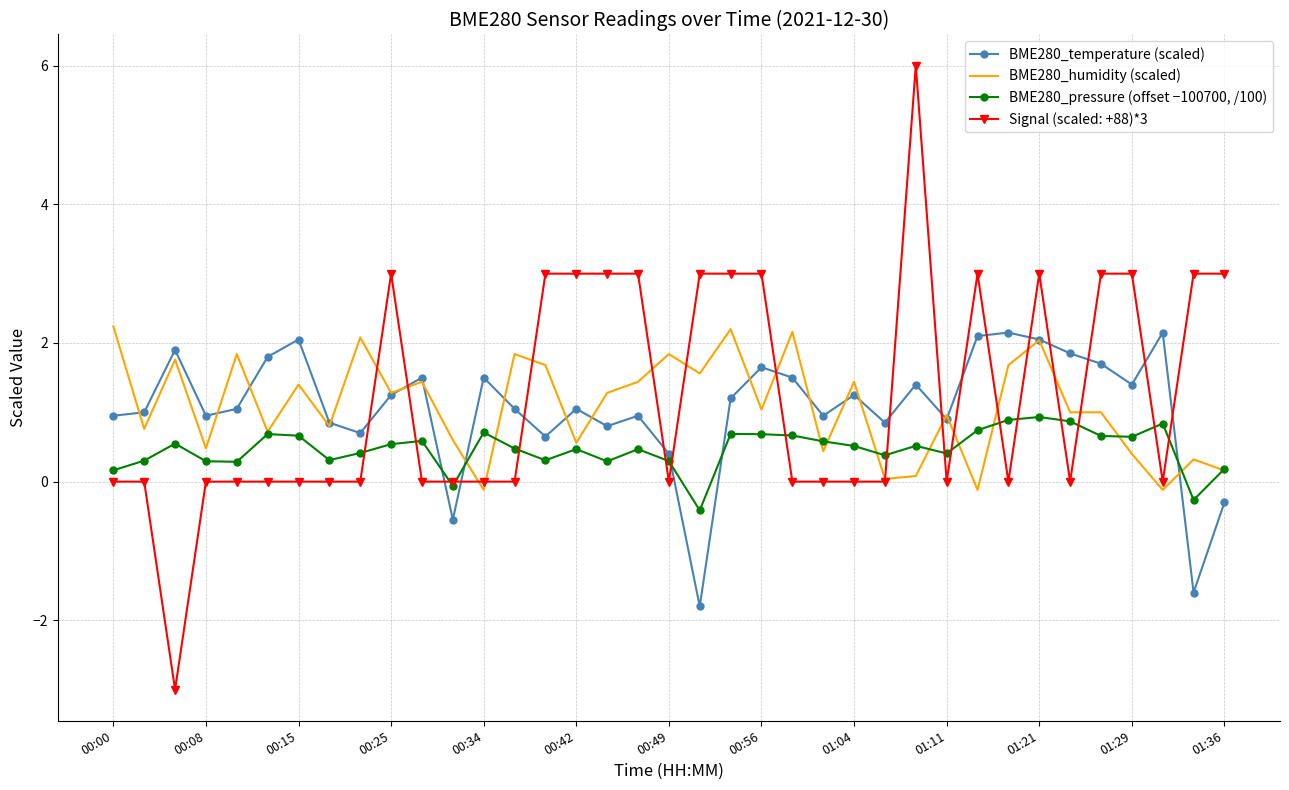

True or false: BME280_pressure (offset −100700, /100) and BME280_temperature (scaled) intersect in this chart.

True